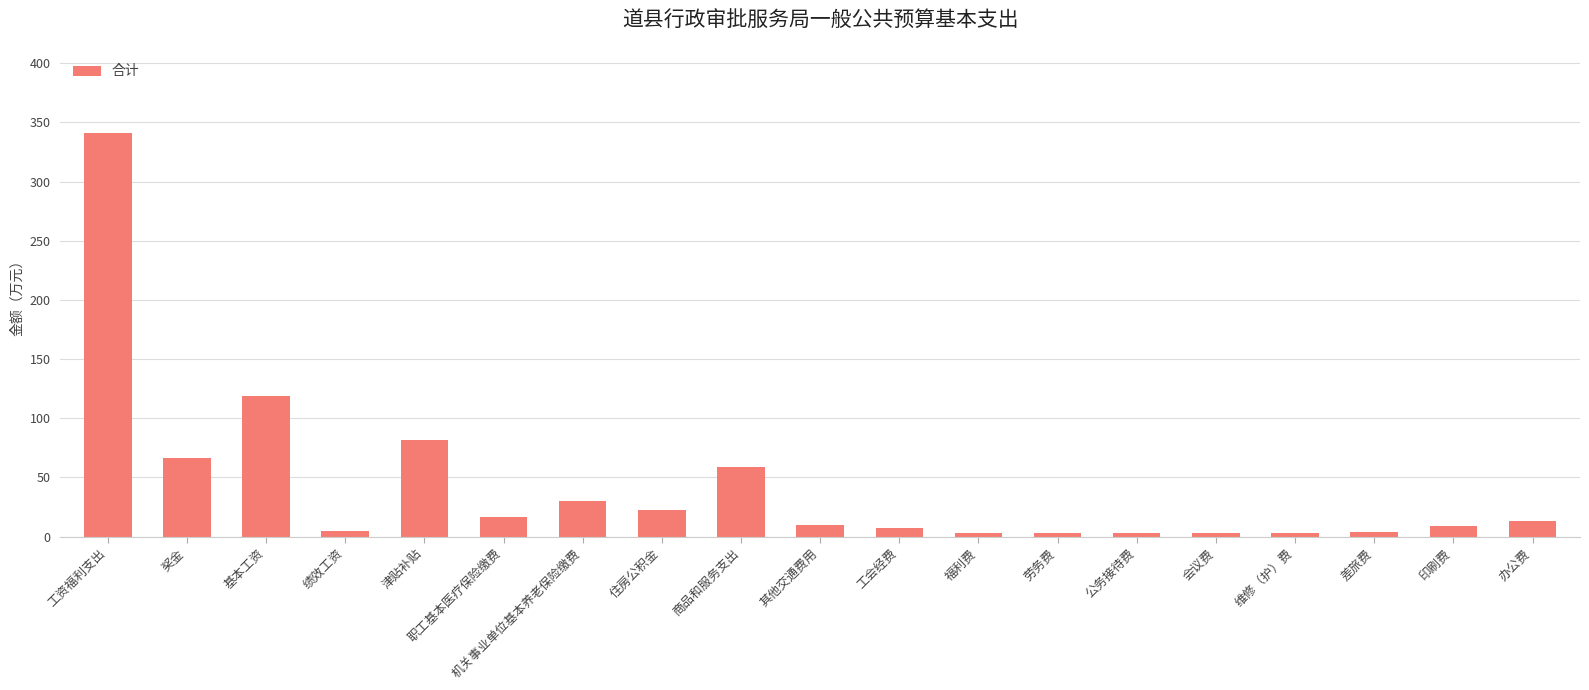

What position from the right is 办公费?

1